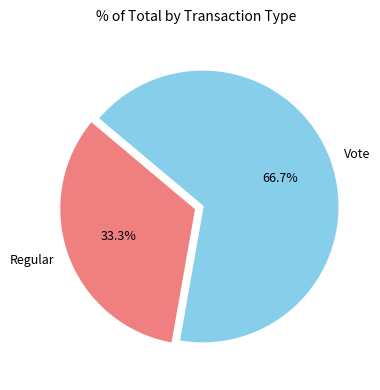

Between Regular and Vote, which is larger?

Vote